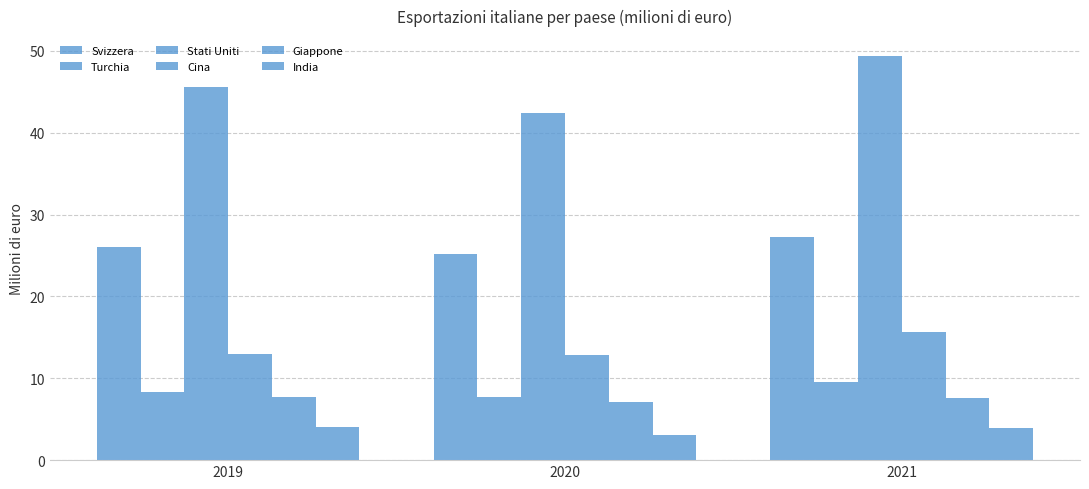

Reading right to left, what are all the values shown in this chart?

Svizzera: 2021=27.2	2020=25.2	2019=26.0
Turchia: 2021=9.5	2020=7.7	2019=8.3
Stati Uniti: 2021=49.3	2020=42.4	2019=45.5
Cina: 2021=15.7	2020=12.9	2019=13.0
Giappone: 2021=7.5	2020=7.1	2019=7.7
India: 2021=3.9	2020=3.0	2019=4.0